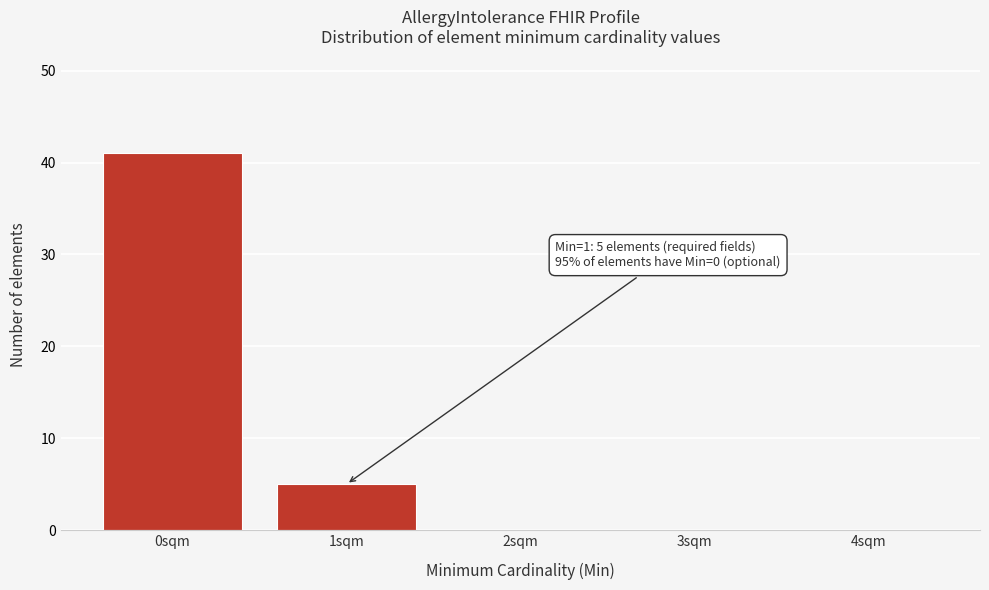

Reading left to right, transcribe all the data shown in this chart.

0sqm=41	1sqm=5	2sqm=0	3sqm=0	4sqm=0